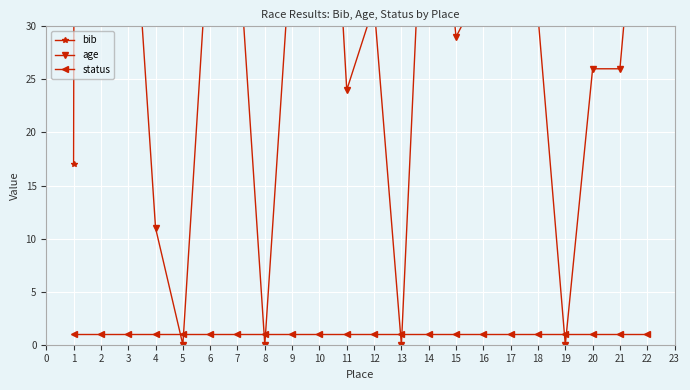

Between 7 and 16, which series saw the biggest shift?

bib